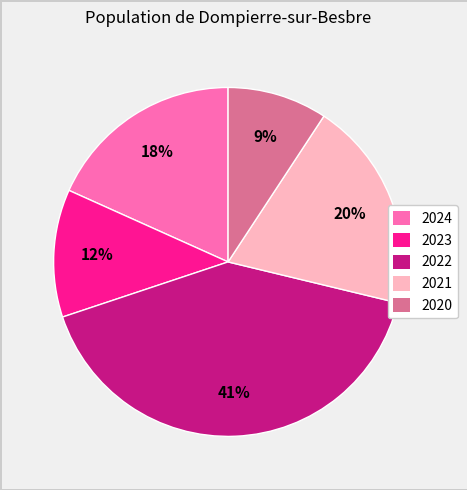

Which slice is the smallest?

2020